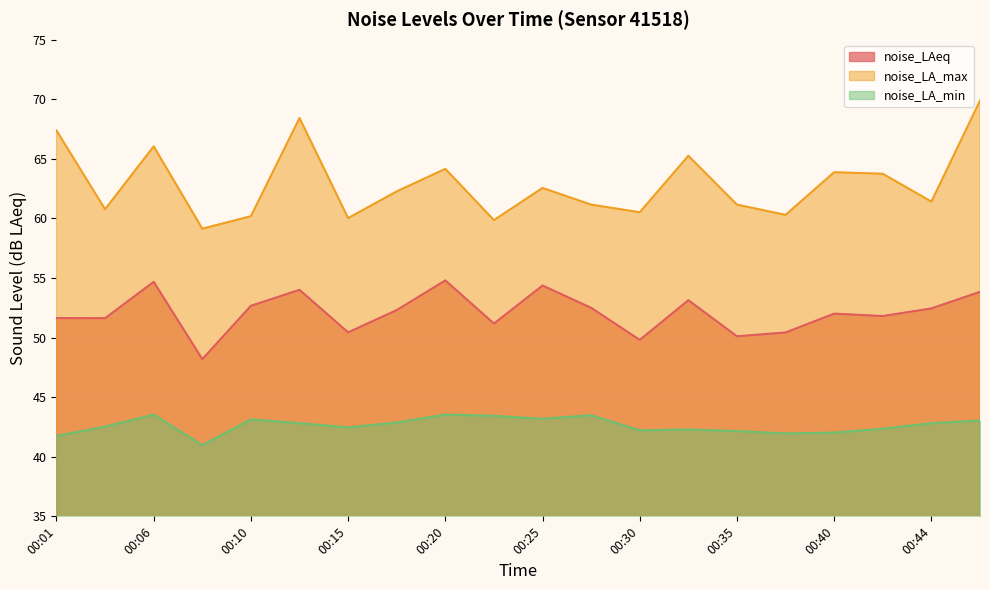

Rank the series at 00:15 from lowest to highest value.

noise_LA_min, noise_LAeq, noise_LA_max